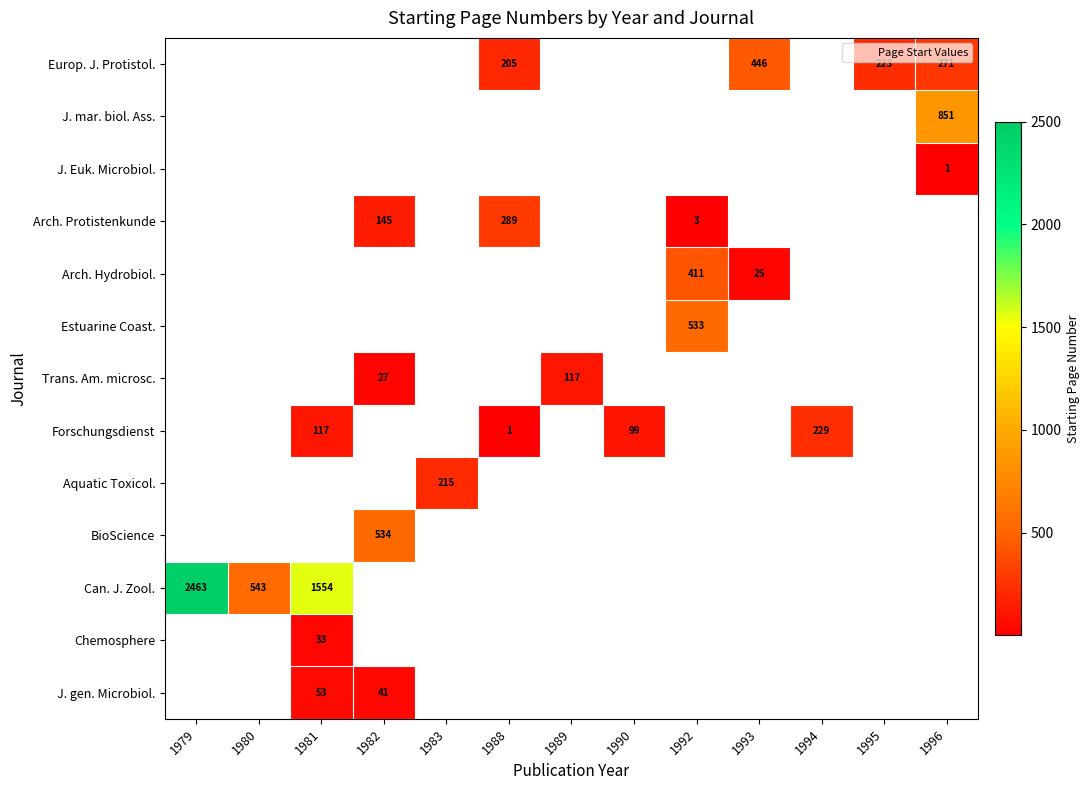

Count the number of data series in this chart.

13